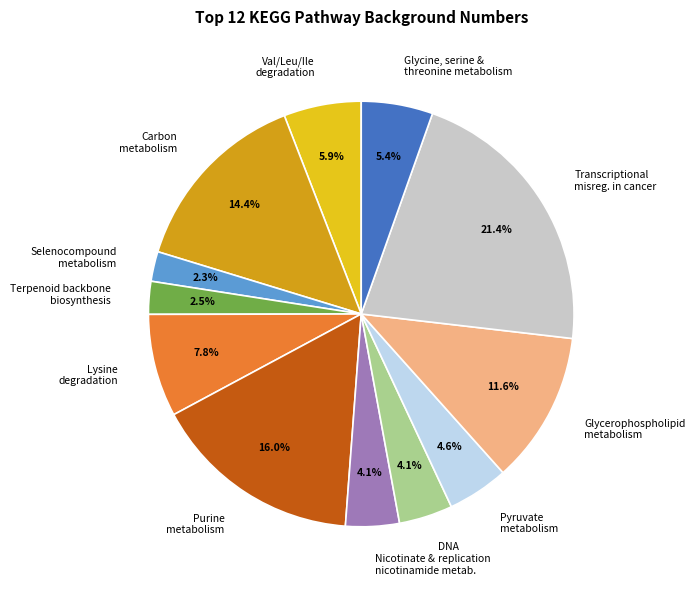

Is Selenocompound metabolism the majority of the pie?

No